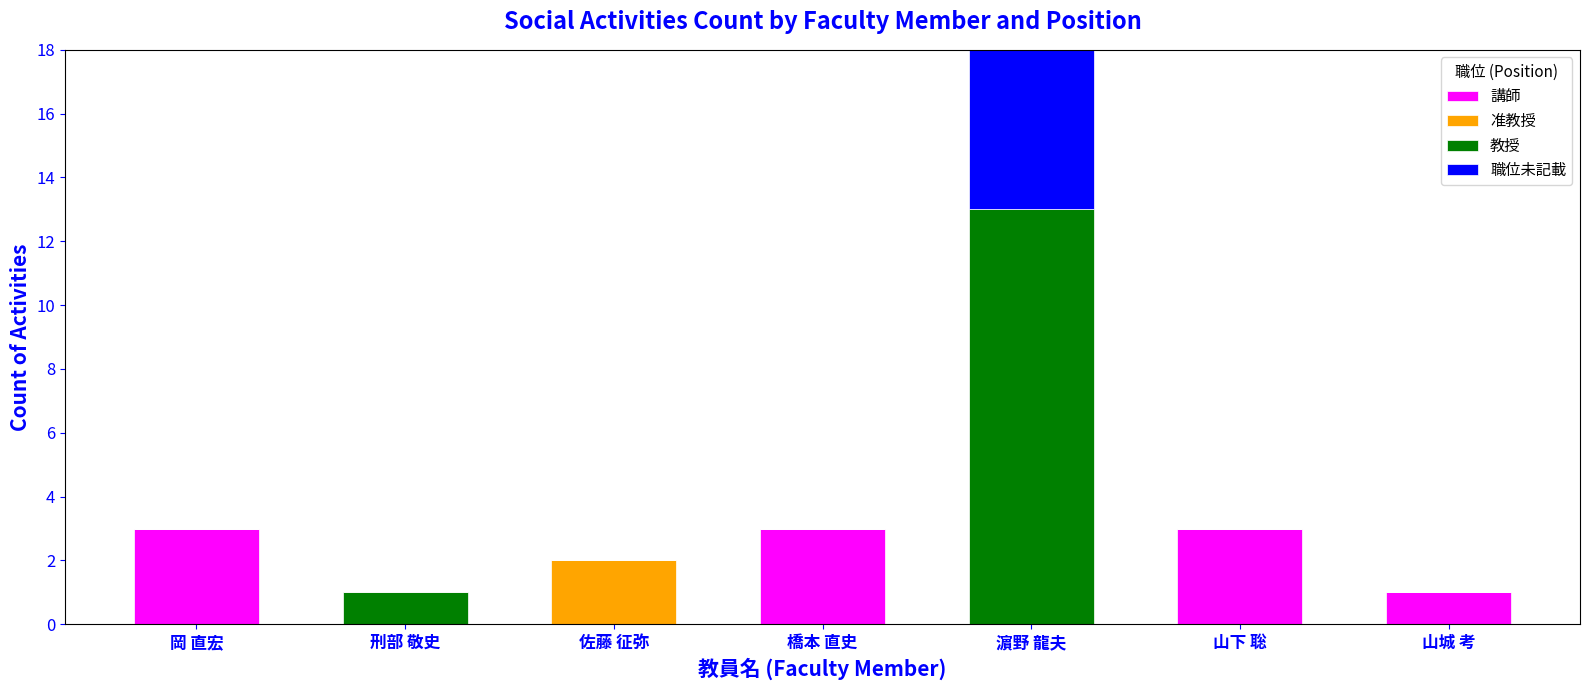

How many series are shown in this chart?

4